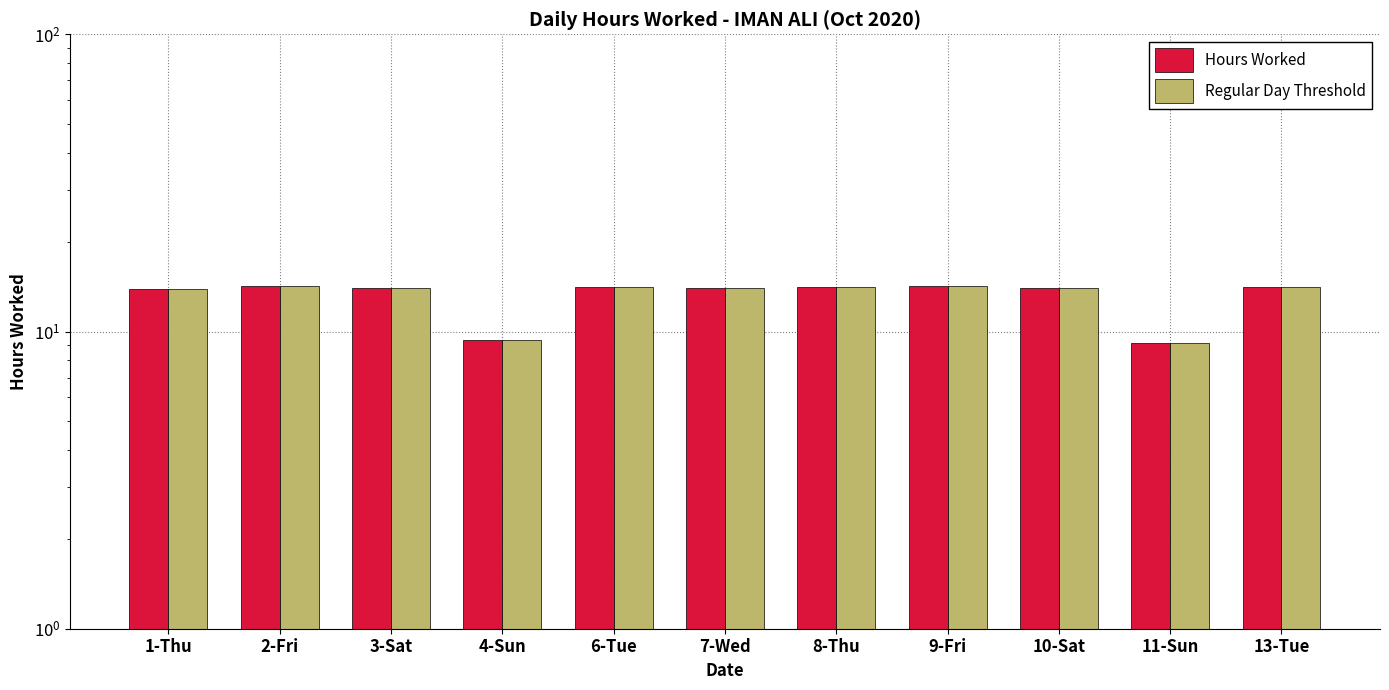

What is the value of the Regular Day Threshold bar at the 1st from the left?

13.9